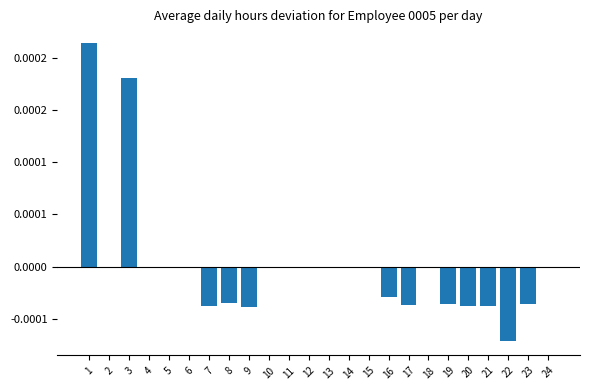

The chart shows a value of -0.0 at 21. True or false?

True